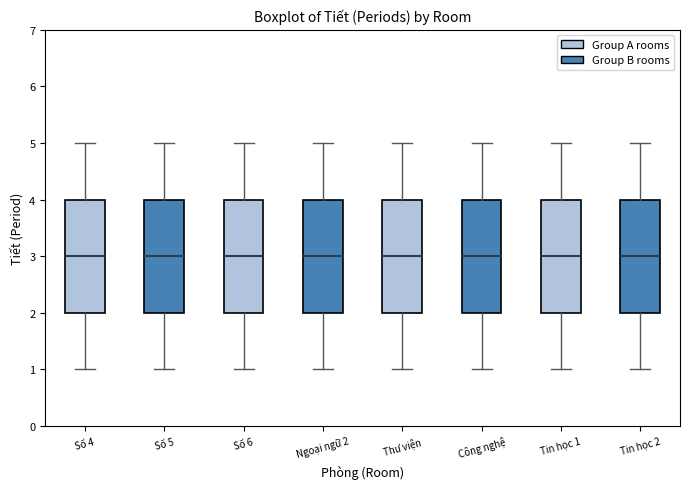

Where does the upper whisker of the box for Ngoại ngữ 2 end on the y-axis? The values are not printed on the chart, so give them approximately, as read against the axis.

5